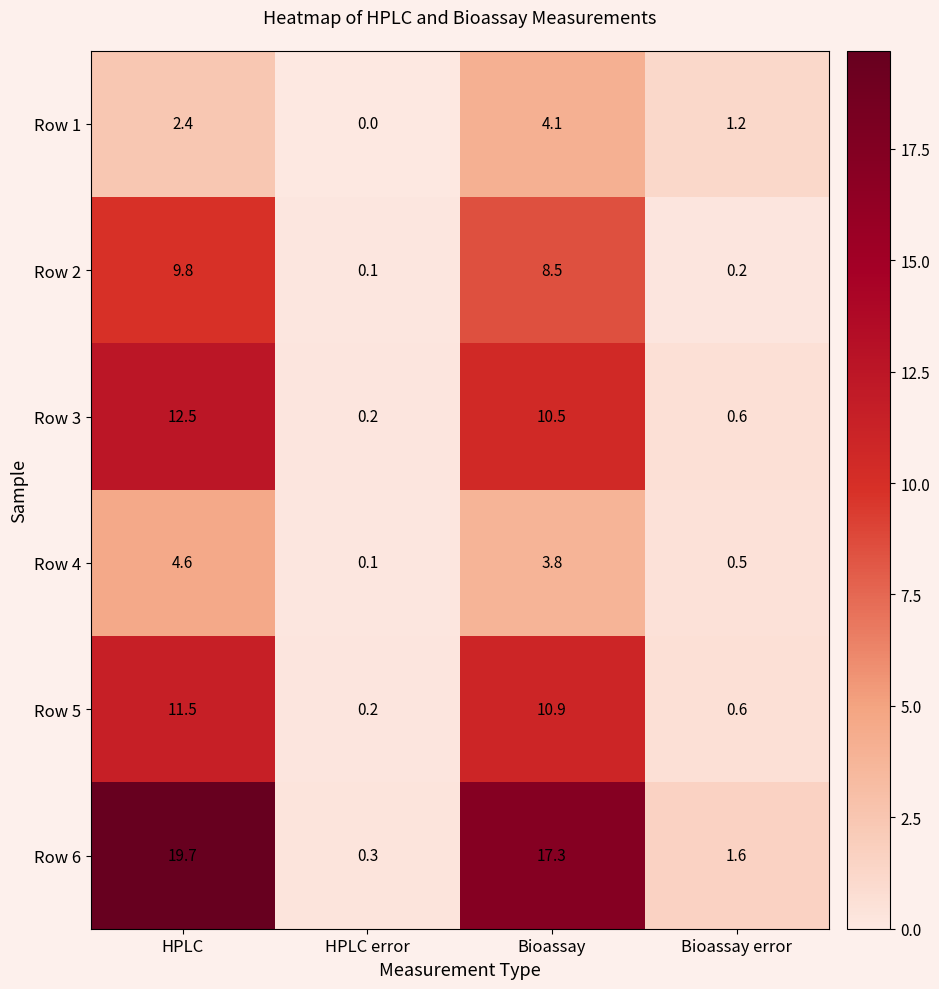

Rank the series by their maximum value, from lowest to highest.

Row 1, Row 4, Row 2, Row 5, Row 3, Row 6